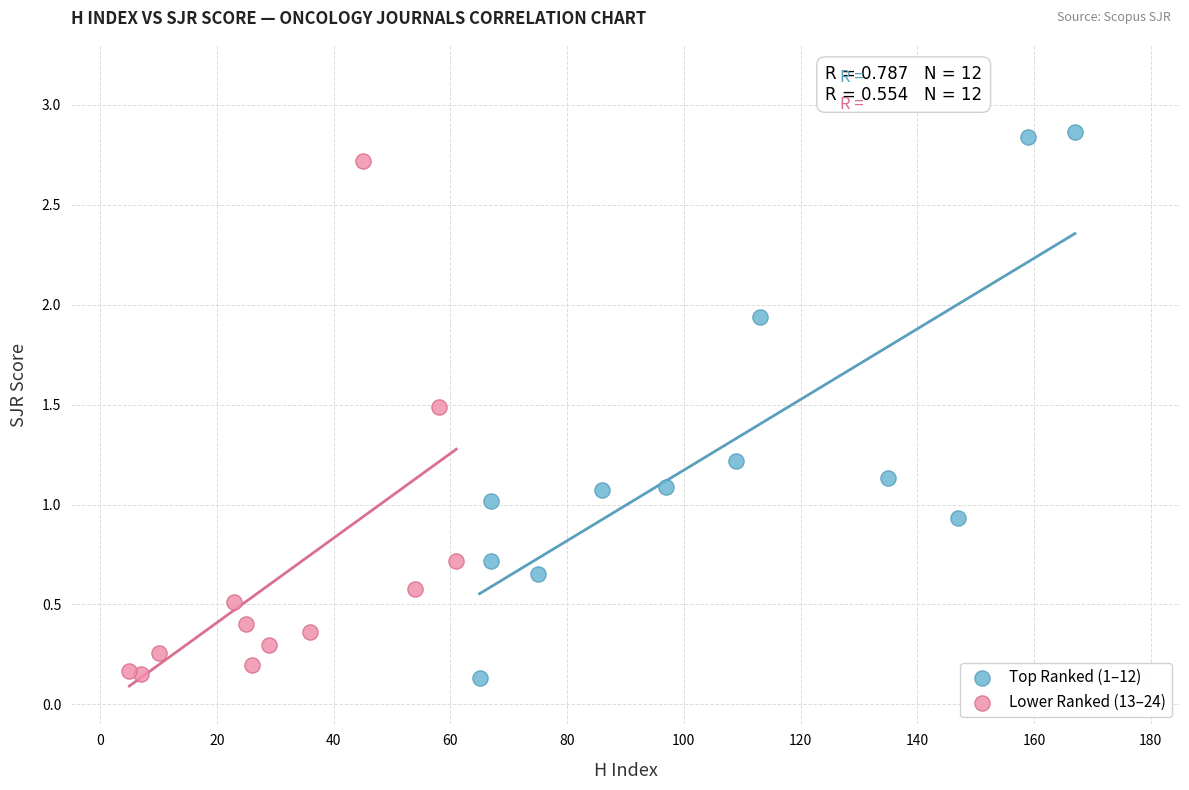

Which series reaches the maximum Y coordinate?

Top Ranked (1–12)